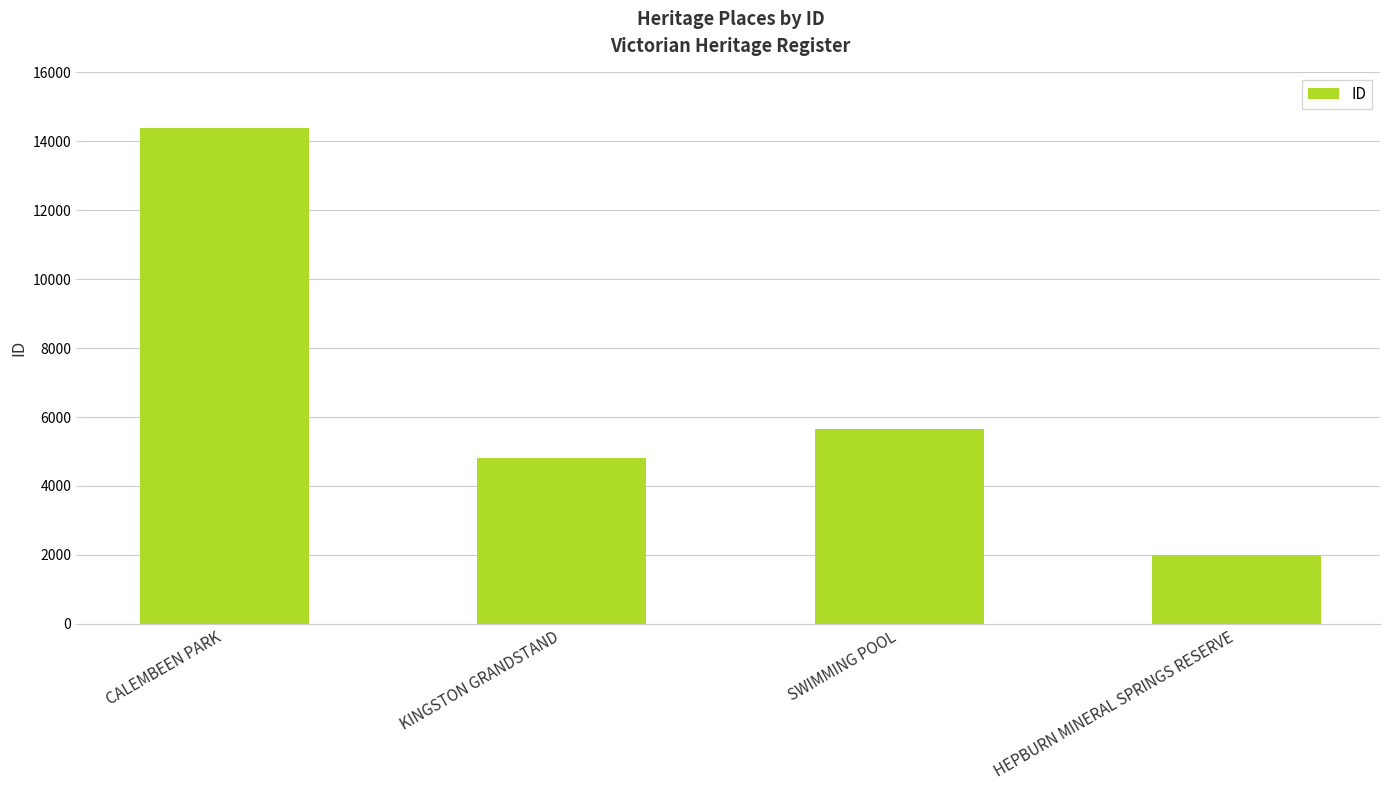

Are the bars grouped side by side (vs. stacked)?

No